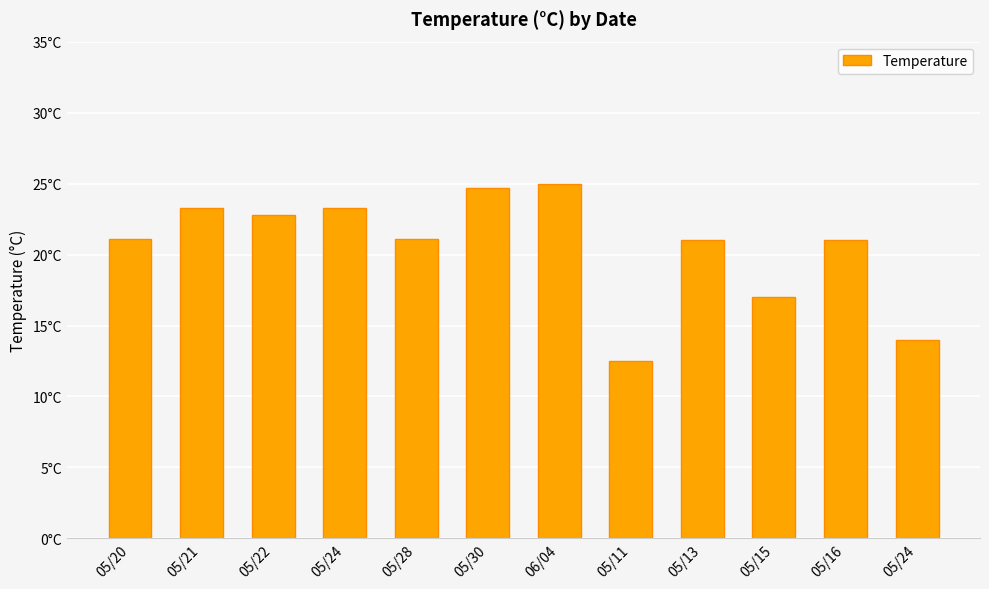

Does the chart contain any negative values?

No